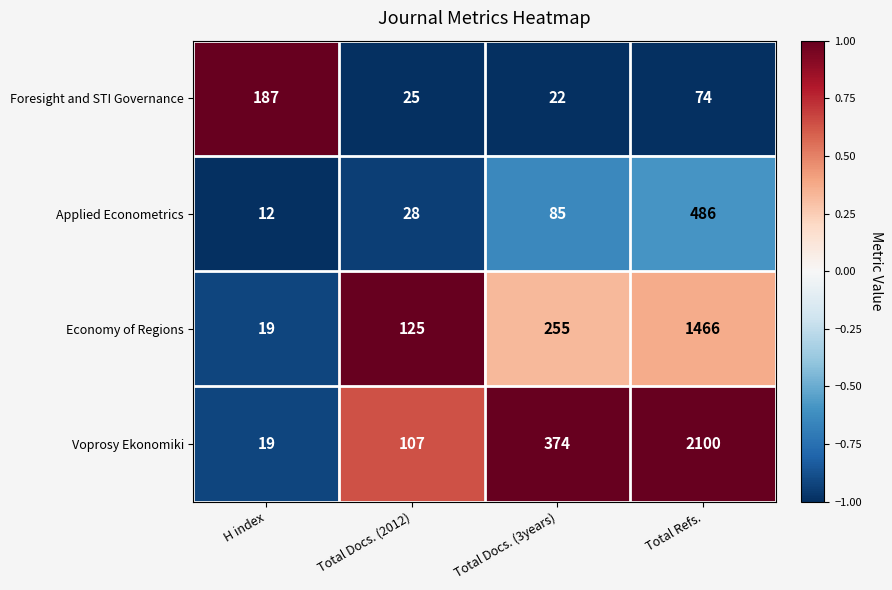

Reading right to left, list all the values displayed in this chart.

Foresight and STI Governance: 74	22	25	187
Applied Econometrics: 486	85	28	12
Economy of Regions: 1466	255	125	19
Voprosy Ekonomiki: 2100	374	107	19